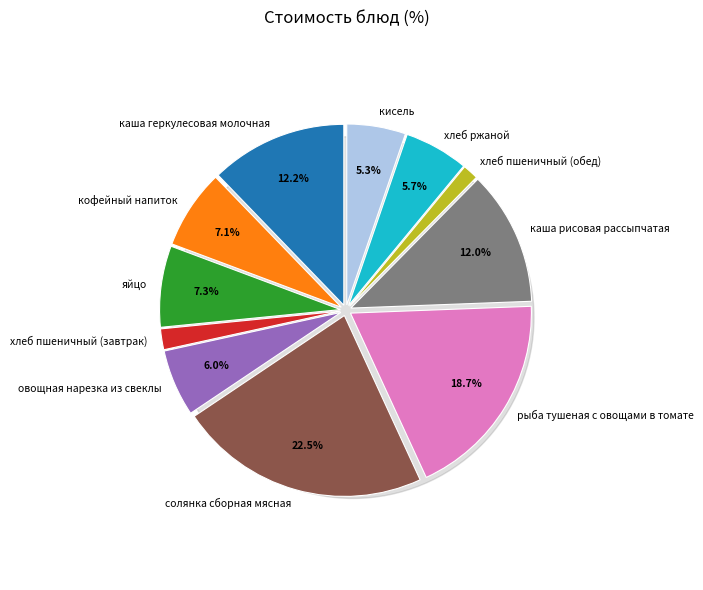

To the nearest percent, what is the combined percentage of хлеб пшеничный (завтрак) and хлеб пшеничный (обед)?

3%